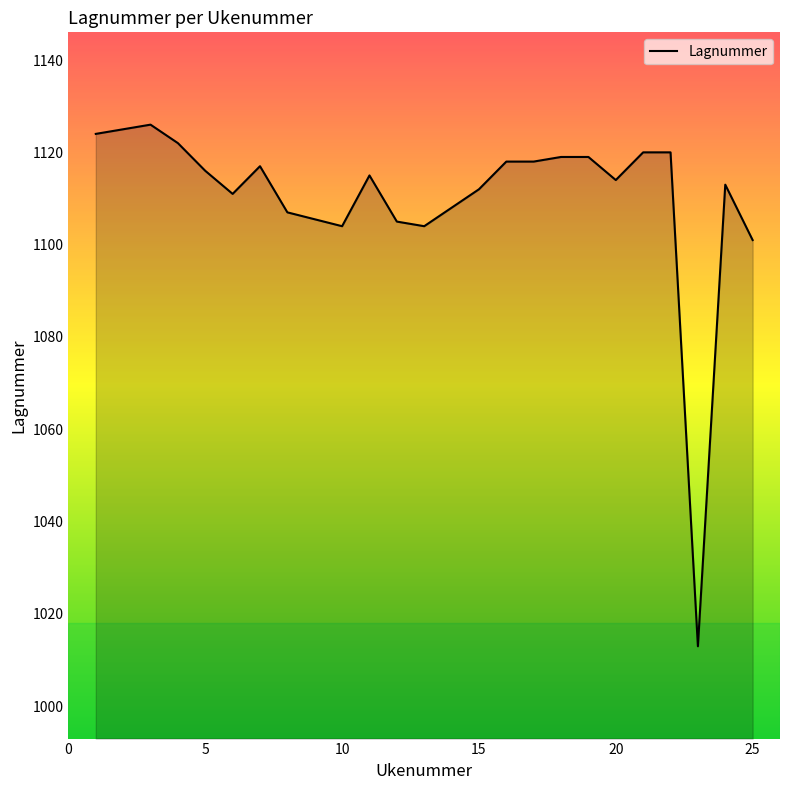

Reading left to right, transcribe all the data shown in this chart.

1124	1125	1126	1122	1116	1111	1117	1107	1104	1115	1105	1104	1112	1118	1118	1119	1119	1114	1120	1120	1013	1113	1101